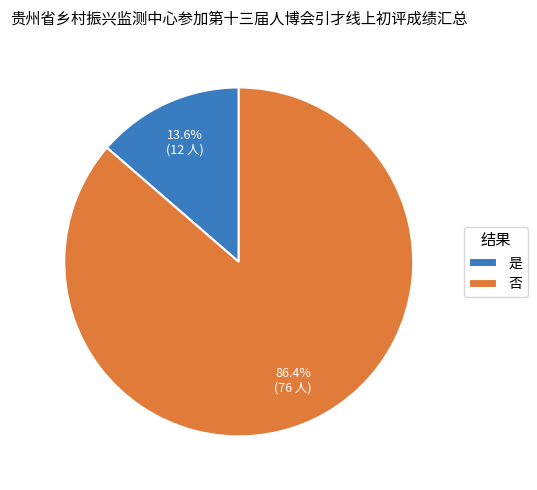

The 是 slice represents 14% of the pie. True or false?

True